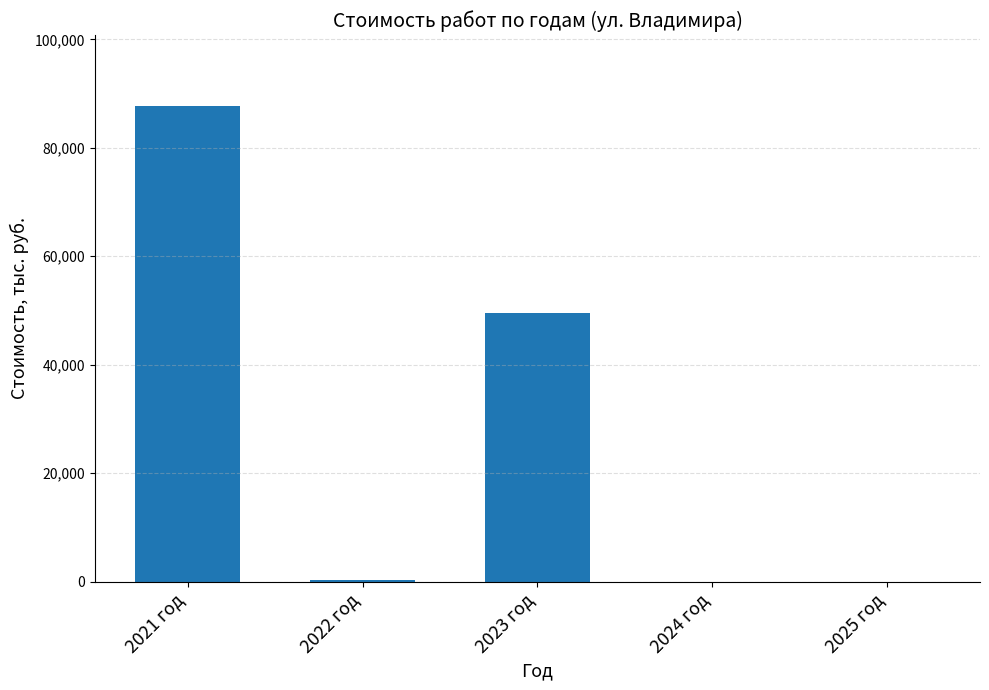

What is the change in value from 2023 год to 2024 год?

-49524